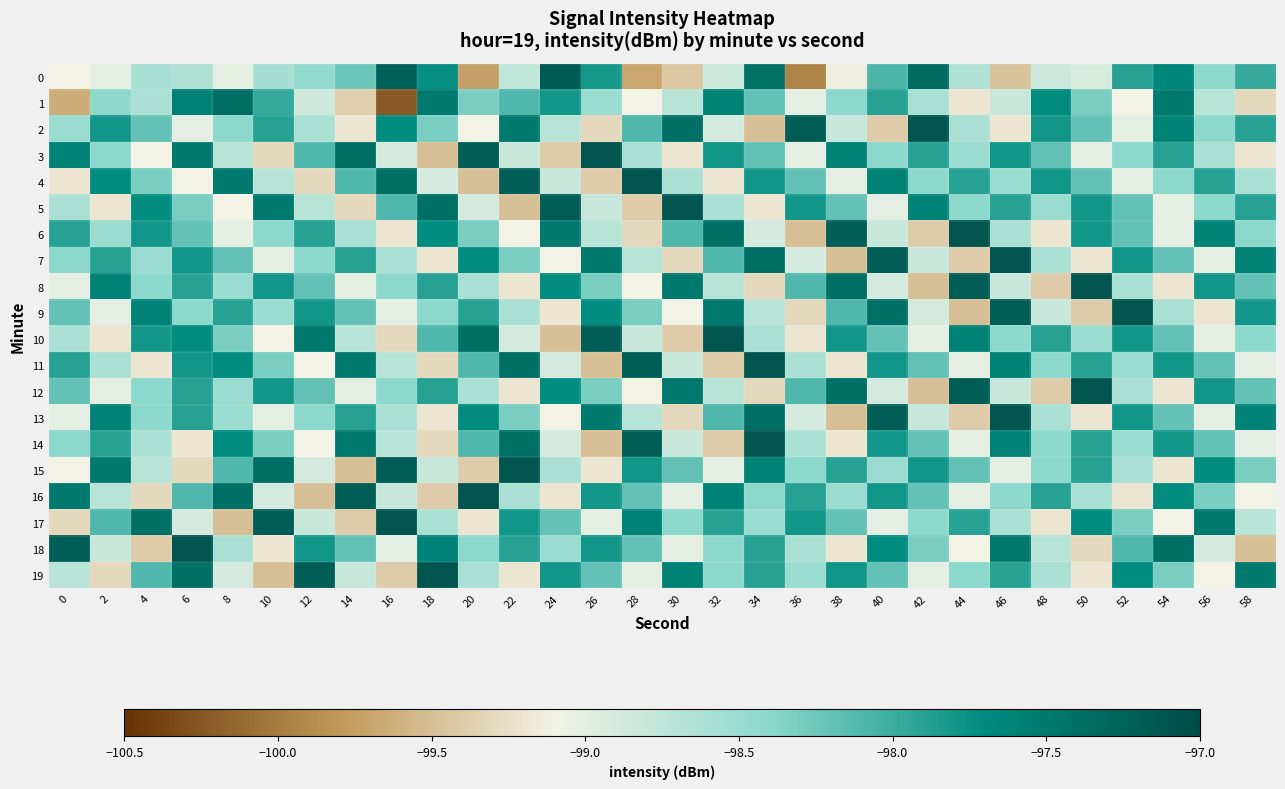

Which category has the highest value across all series?

42